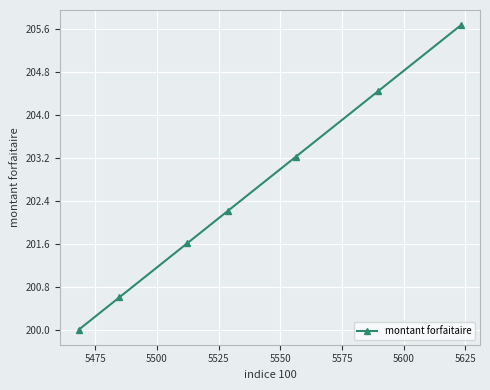

What is the average value?

202.5